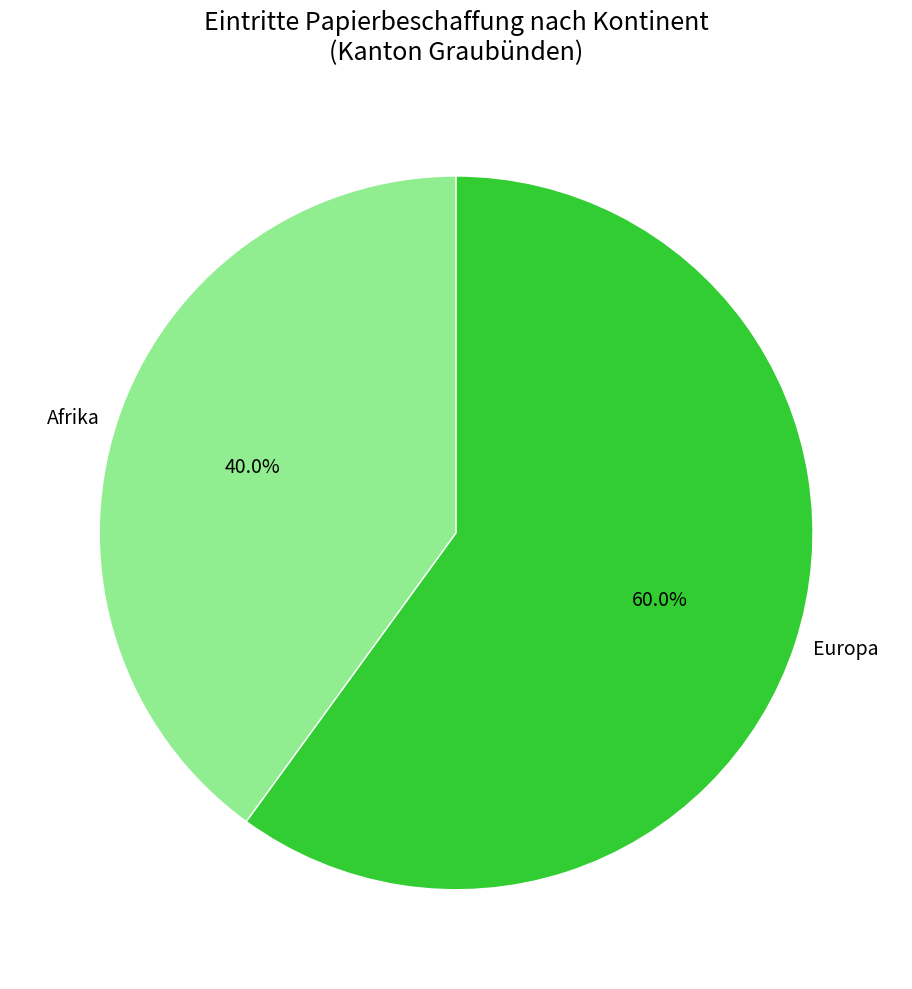

To the nearest percent, what is the average slice percentage?

50%